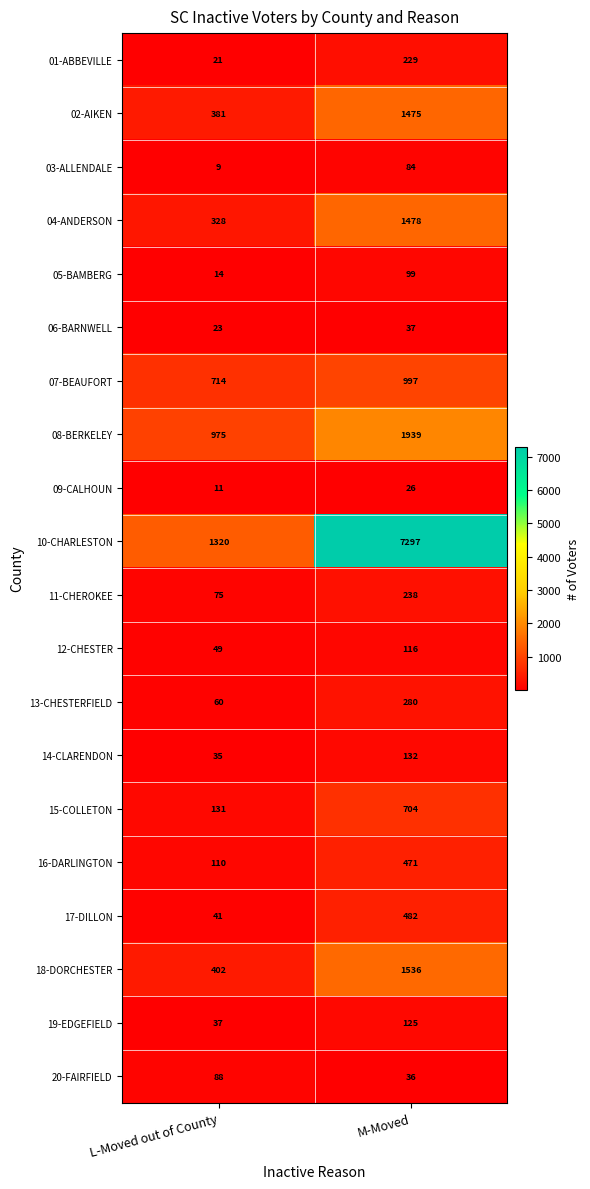

List the series in order of their peak value, lowest first.

09-CALHOUN, 06-BARNWELL, 03-ALLENDALE, 20-FAIRFIELD, 05-BAMBERG, 12-CHESTER, 19-EDGEFIELD, 14-CLARENDON, 01-ABBEVILLE, 11-CHEROKEE, 13-CHESTERFIELD, 16-DARLINGTON, 17-DILLON, 15-COLLETON, 07-BEAUFORT, 02-AIKEN, 04-ANDERSON, 18-DORCHESTER, 08-BERKELEY, 10-CHARLESTON